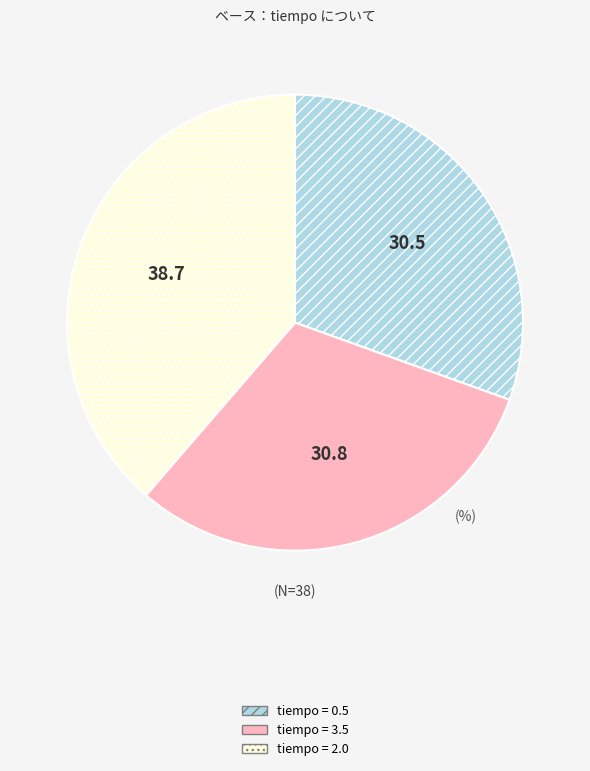

Is there a majority slice in this chart?

No